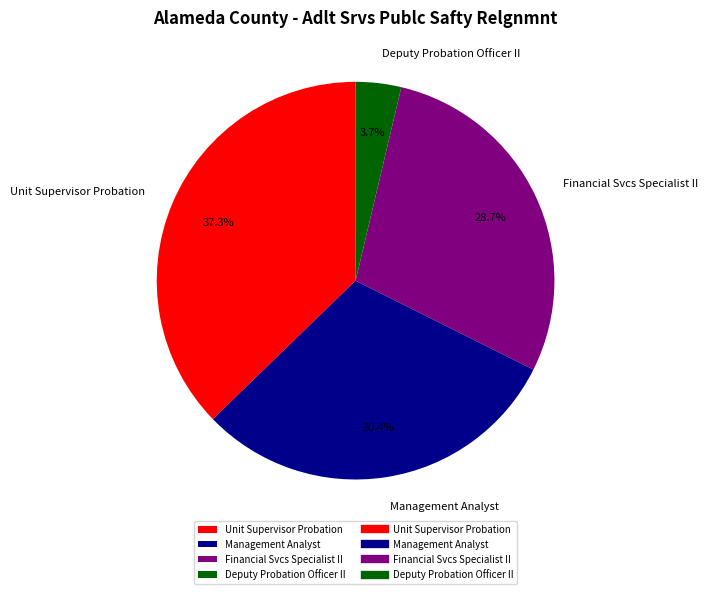

Count the number of slices in the pie.

4